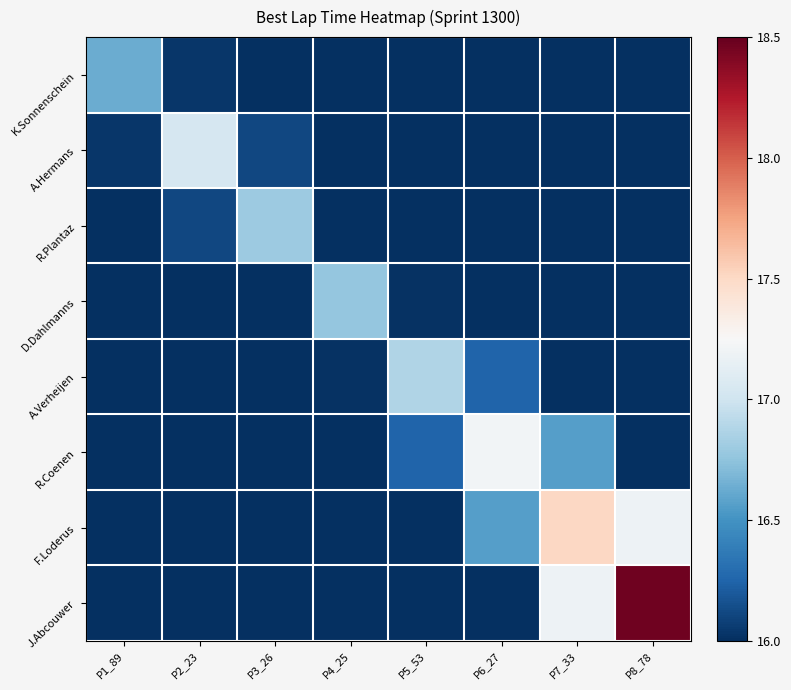

Reading right to left, extract all data points from this chart.

K.Sonnenschein: P8_78=16.0	P7_33=16.0	P6_27=16.0	P5_53=16.0	P4_25=16.0	P3_26=16.0	P2_23=16.0	P1_89=16.6
A.Hermans: P8_78=16.0	P7_33=16.0	P6_27=16.0	P5_53=16.0	P4_25=16.0	P3_26=16.1	P2_23=17.0	P1_89=16.0
R.Plantaz: P8_78=16.0	P7_33=16.0	P6_27=16.0	P5_53=16.0	P4_25=16.0	P3_26=16.8	P2_23=16.1	P1_89=16.0
D.Dahlmanns: P8_78=16.0	P7_33=16.0	P6_27=16.0	P5_53=16.0	P4_25=16.8	P3_26=16.0	P2_23=16.0	P1_89=16.0
A.Verheijen: P8_78=16.0	P7_33=16.0	P6_27=16.2	P5_53=16.9	P4_25=16.0	P3_26=16.0	P2_23=16.0	P1_89=16.0
R.Coenen: P8_78=16.0	P7_33=16.6	P6_27=17.2	P5_53=16.2	P4_25=16.0	P3_26=16.0	P2_23=16.0	P1_89=16.0
F.Loderus: P8_78=17.2	P7_33=17.5	P6_27=16.6	P5_53=16.0	P4_25=16.0	P3_26=16.0	P2_23=16.0	P1_89=16.0
J.Abcouwer: P8_78=18.5	P7_33=17.2	P6_27=16.0	P5_53=16.0	P4_25=16.0	P3_26=16.0	P2_23=16.0	P1_89=16.0